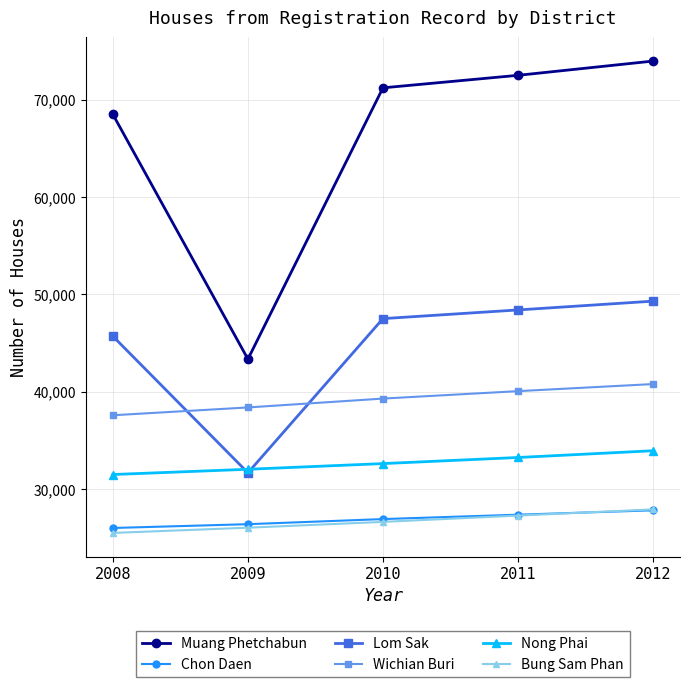

What is the total value across all series at 2011?

248940